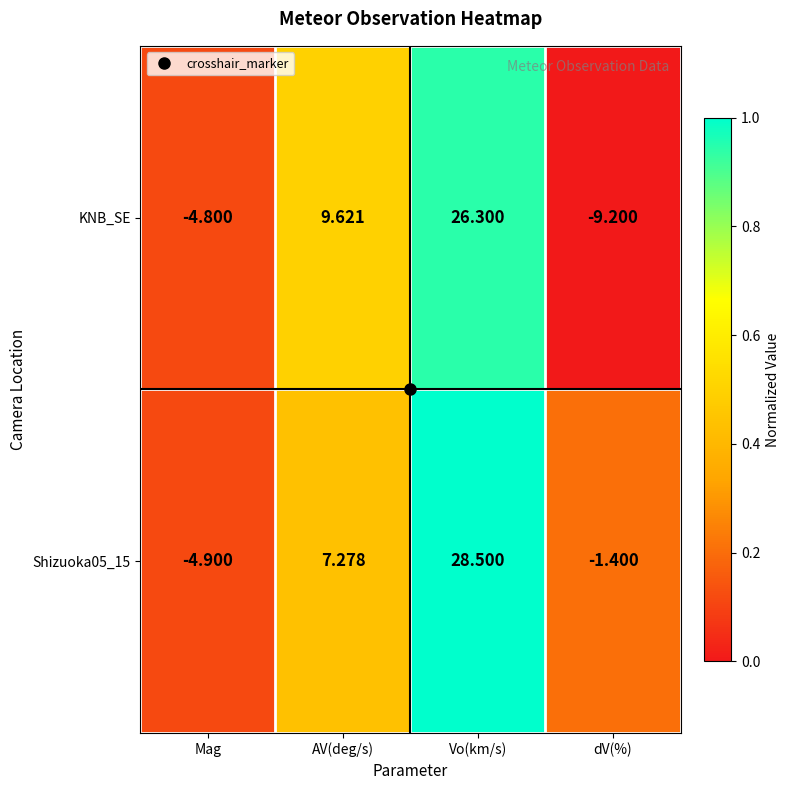

Between Mag and AV(deg/s), which series saw the biggest shift?

KNB_SE